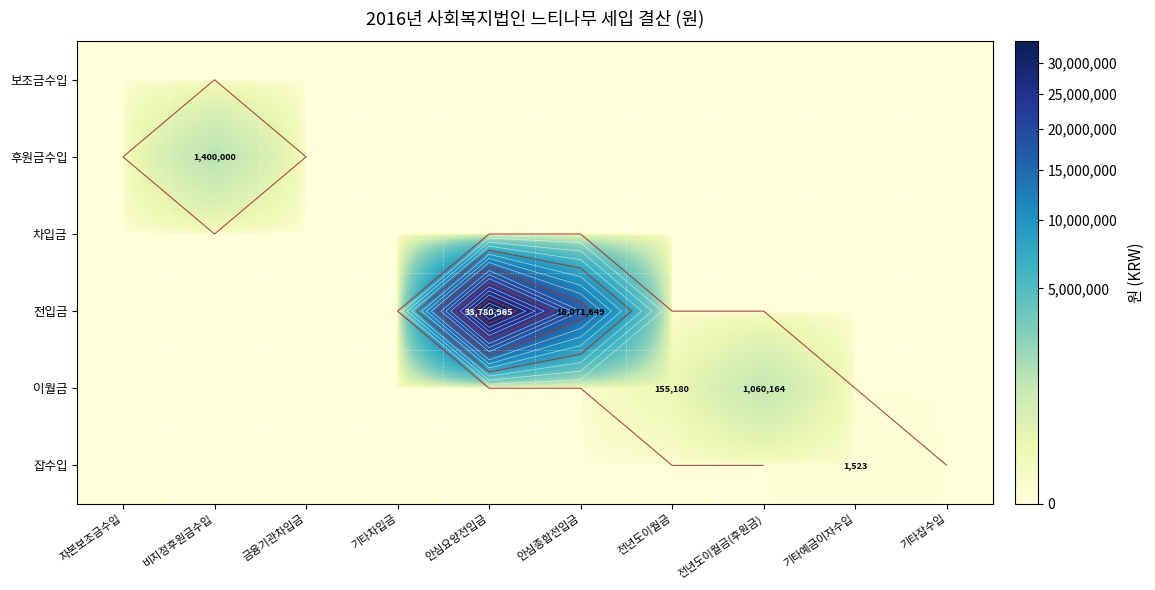

Is it true that 보조금수입 equals 0 at 자본보조금수입?

True